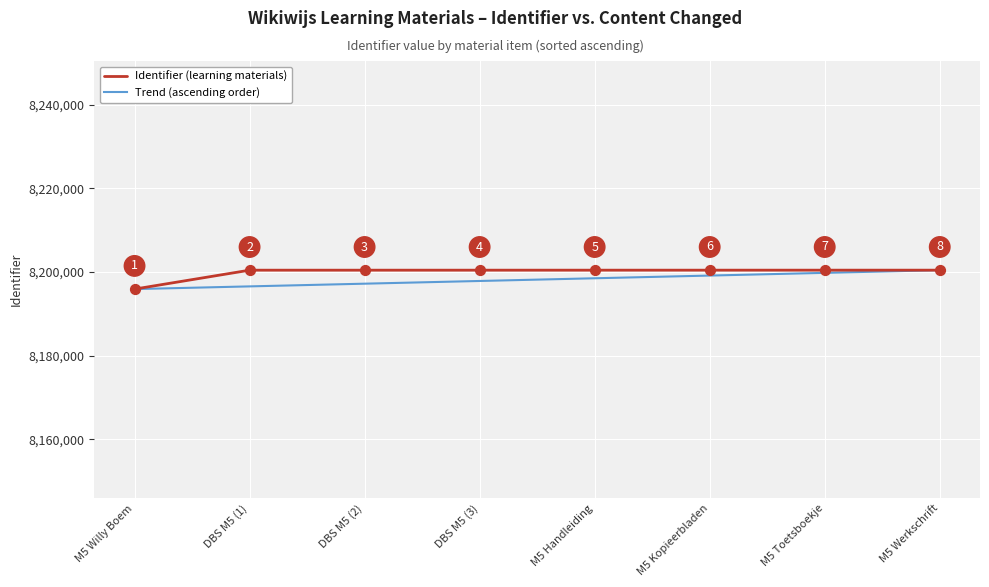

Is the value of Identifier (learning materials) at M5 Werkschrift greater than the value of Trend (ascending order) at DBS M5 (3)?

Yes